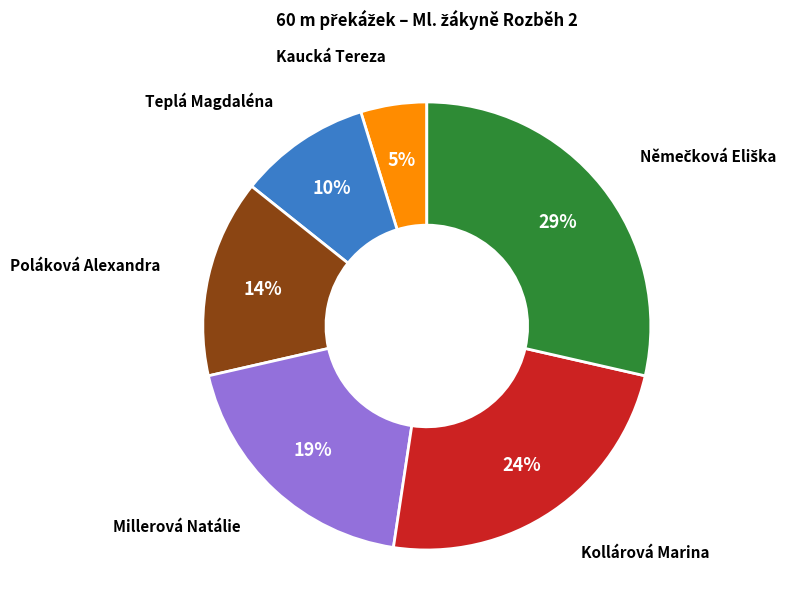

Which category has the smallest portion of the pie?

Kaucká Tereza